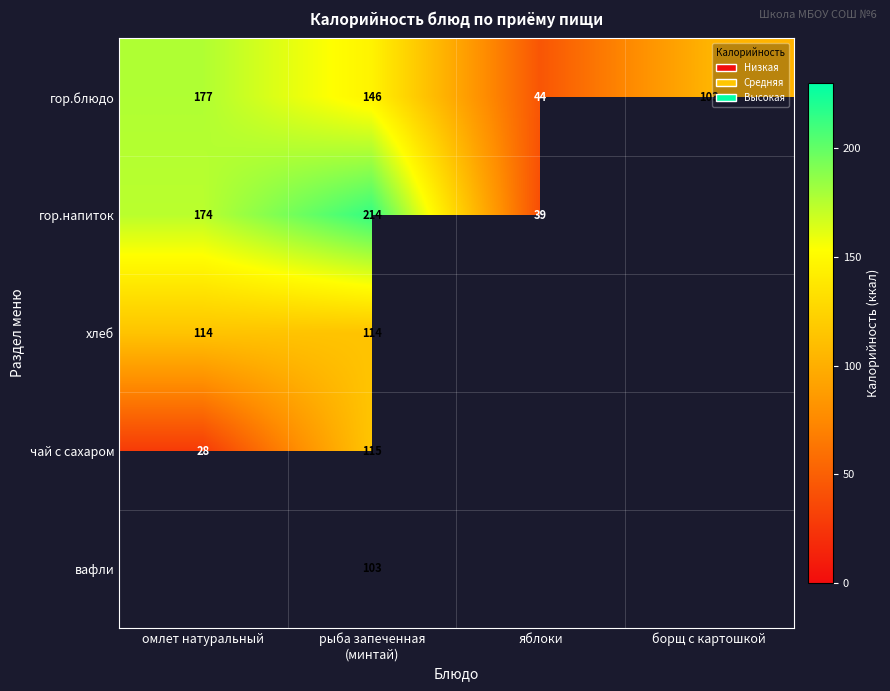

The value of гор.блюдо at яблоки is 18.9. True or false?

False